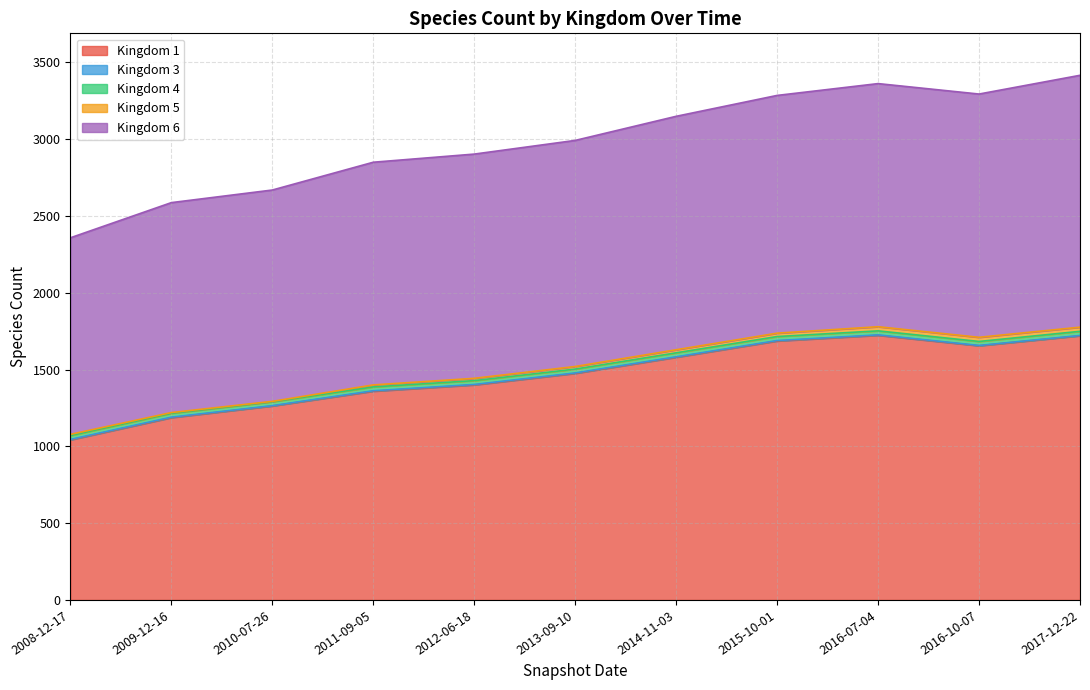

Which has a higher value, 2015-10-01 or 2010-07-26?

2015-10-01